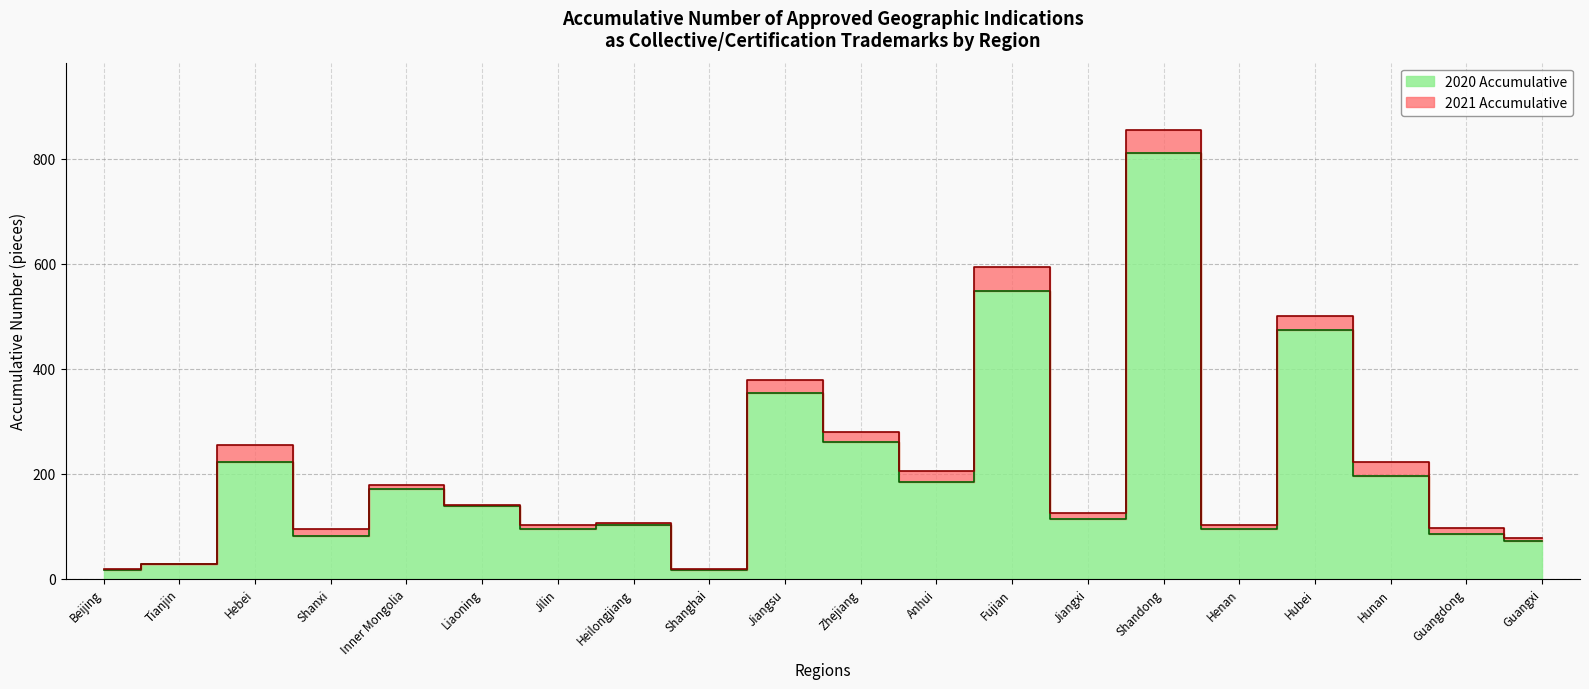

What is the spread (max minus min) of values at Jiangxi?

12